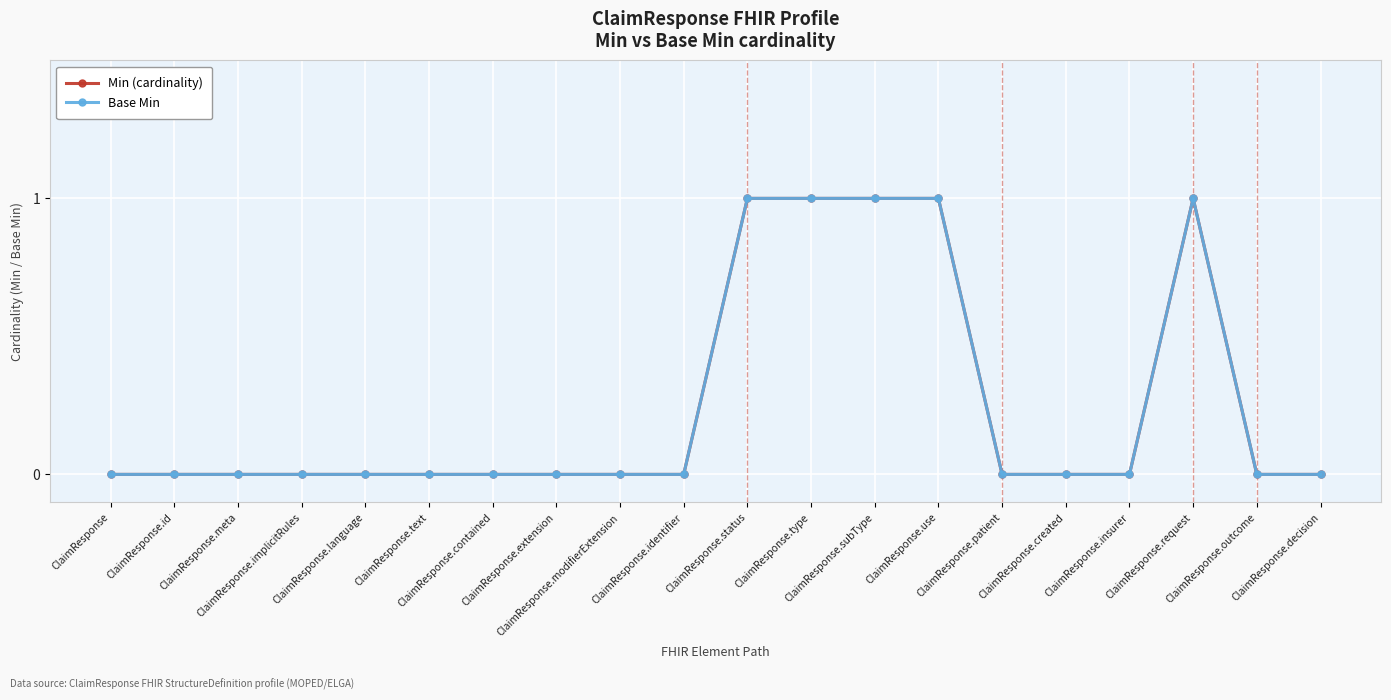

At which category does the chart reach its peak across all series?

ClaimResponse.status